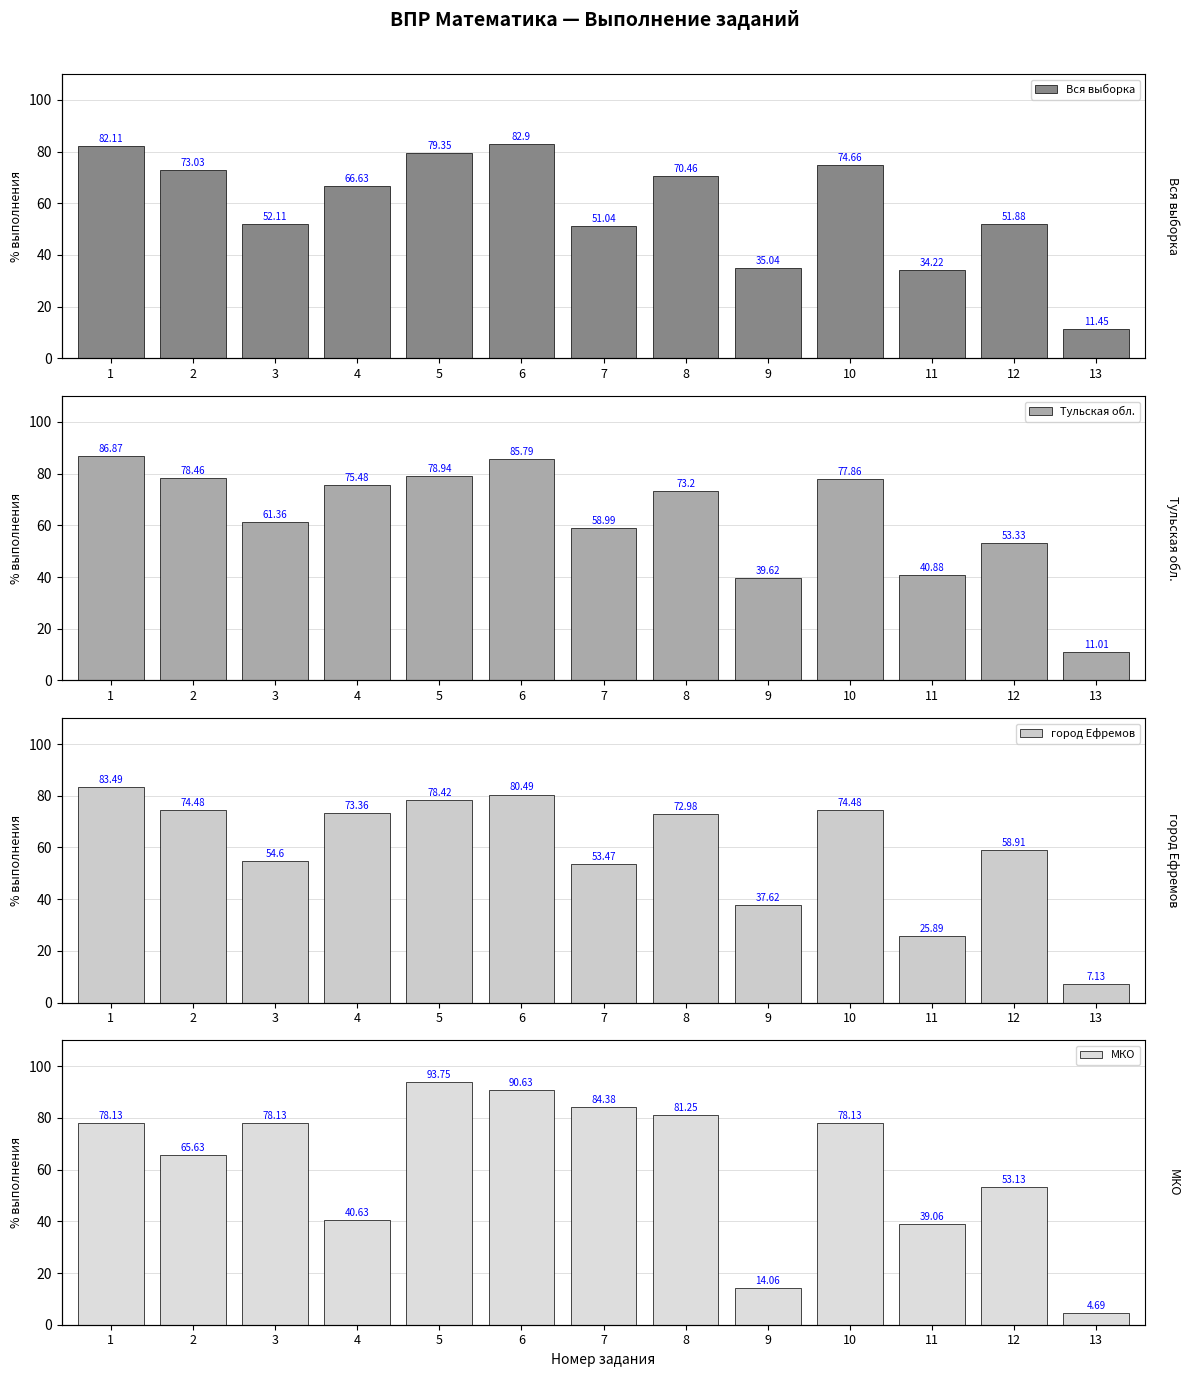

What is the difference between the Тульская обл. values at 8 and 6?

12.6